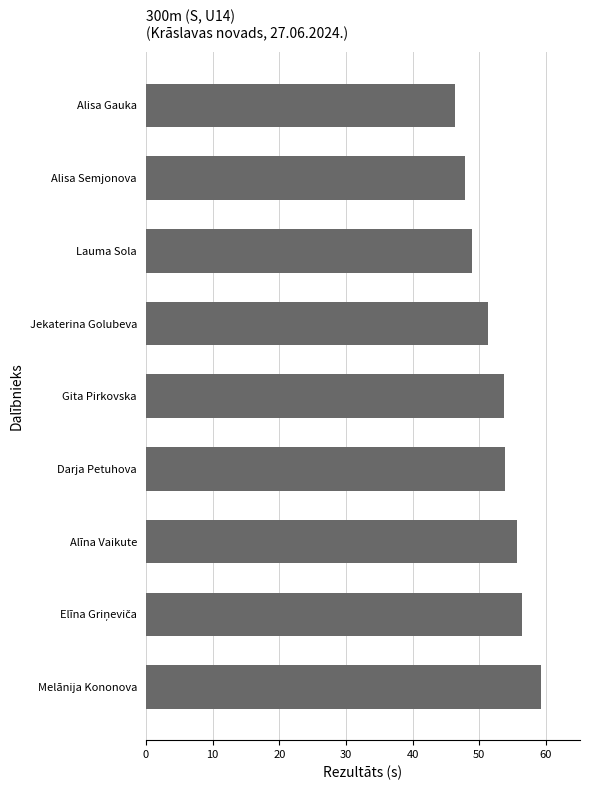

What is the ratio of the value at Jekaterina Golubeva to the value at Melānija Kononova?

0.9